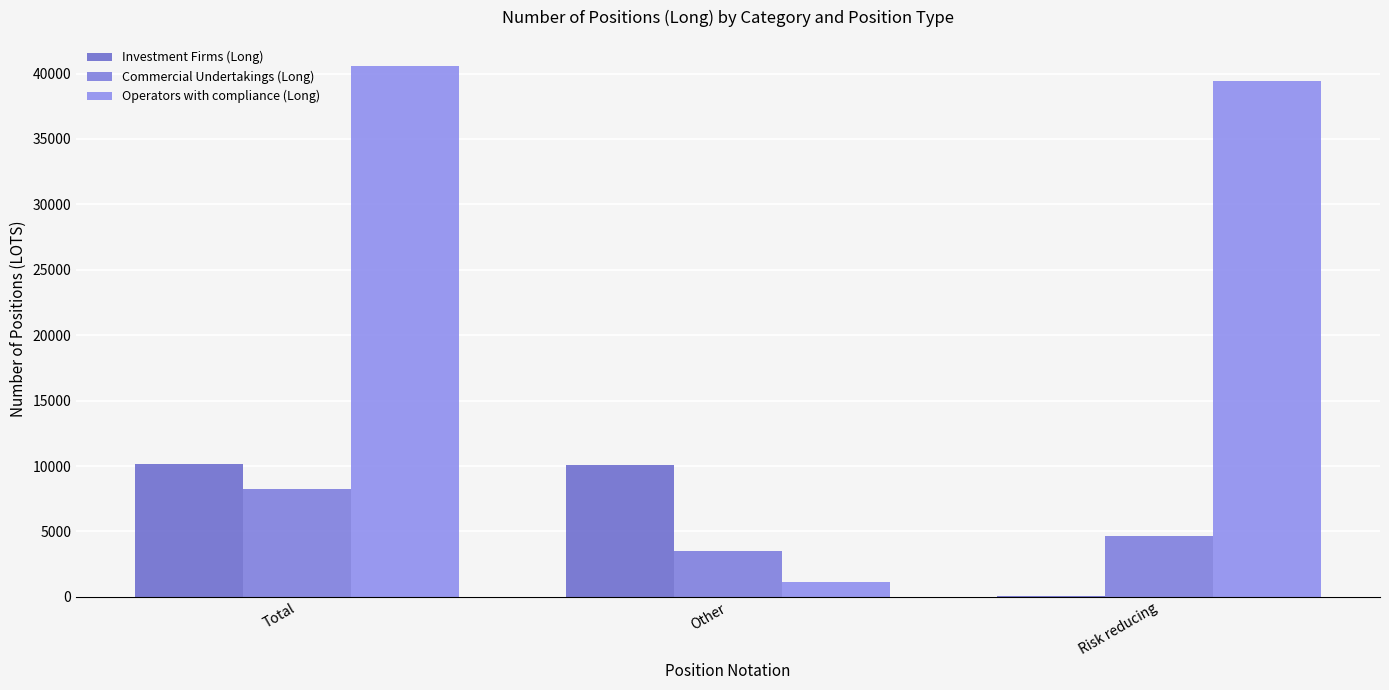

What is the total value across all series at Total?

58923